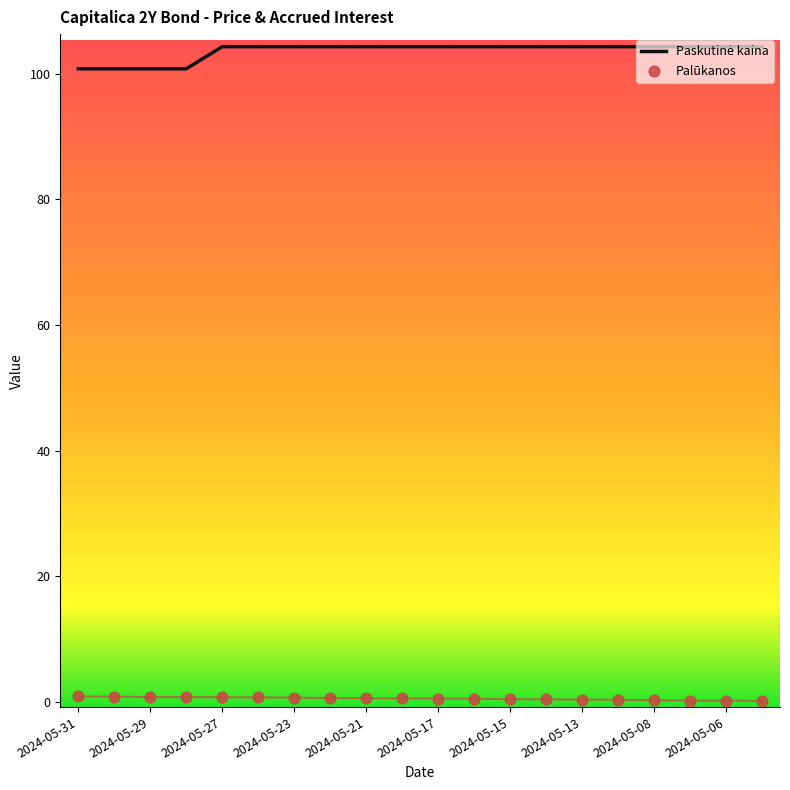

At how many categories does at least one series exceed 70?

20